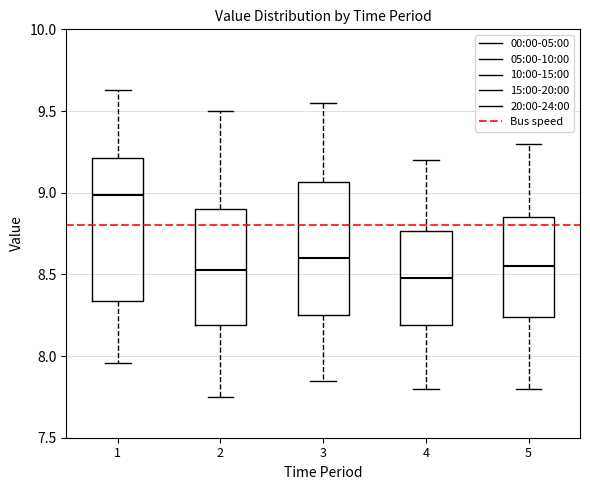

Which box is the tallest, from its lower edge to its upper edge?

1